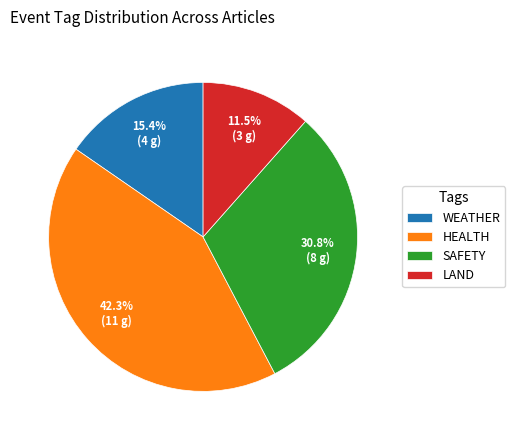

How many segments does this pie chart have?

4